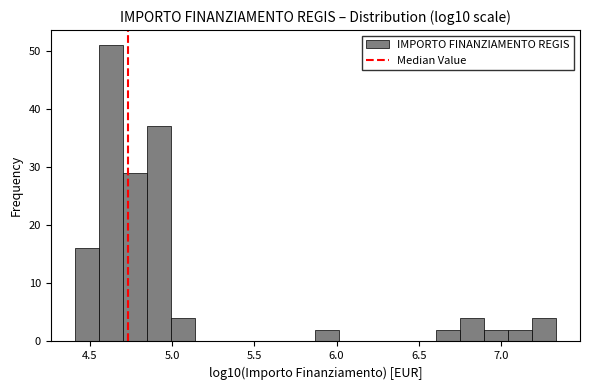

Read against the x-axis, roughly where is the centre of the tallest bar?

4.65